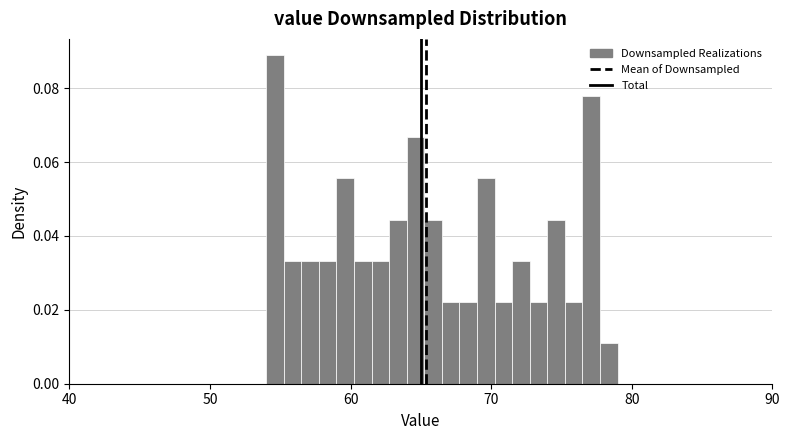

Around what value on the x-axis is the tallest bar? Give the approximate position of its centre, as read against the axis.

55